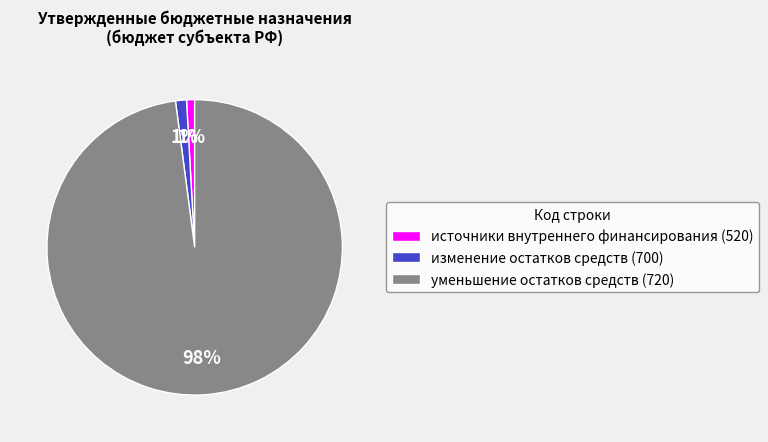

What percentage is the изменение остатков средств (700) slice, to the nearest percent?

1%